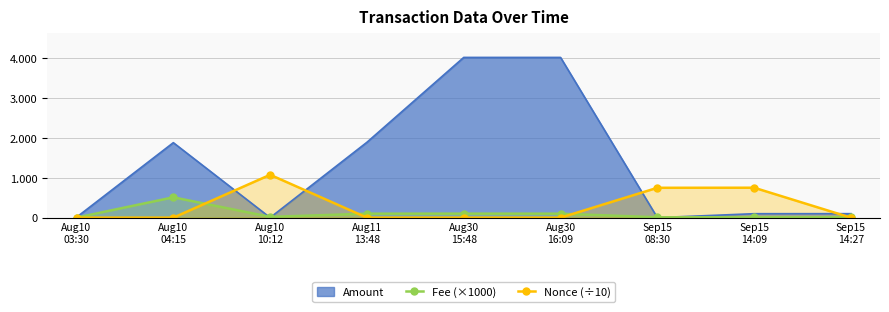

The value of Fee (×1000) at Aug11
13:48 is 159.9. True or false?

False